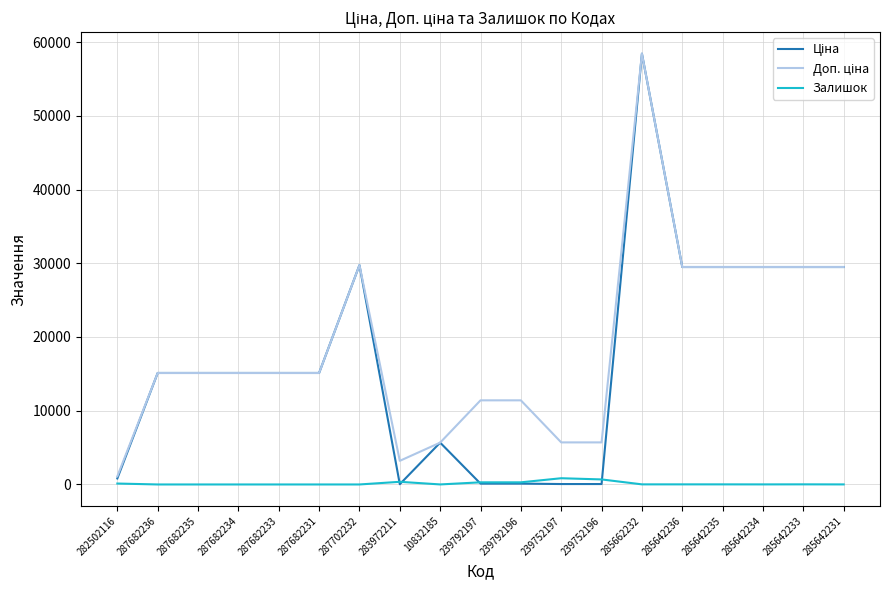

What is the total value across all series at 287682231?

30240.0